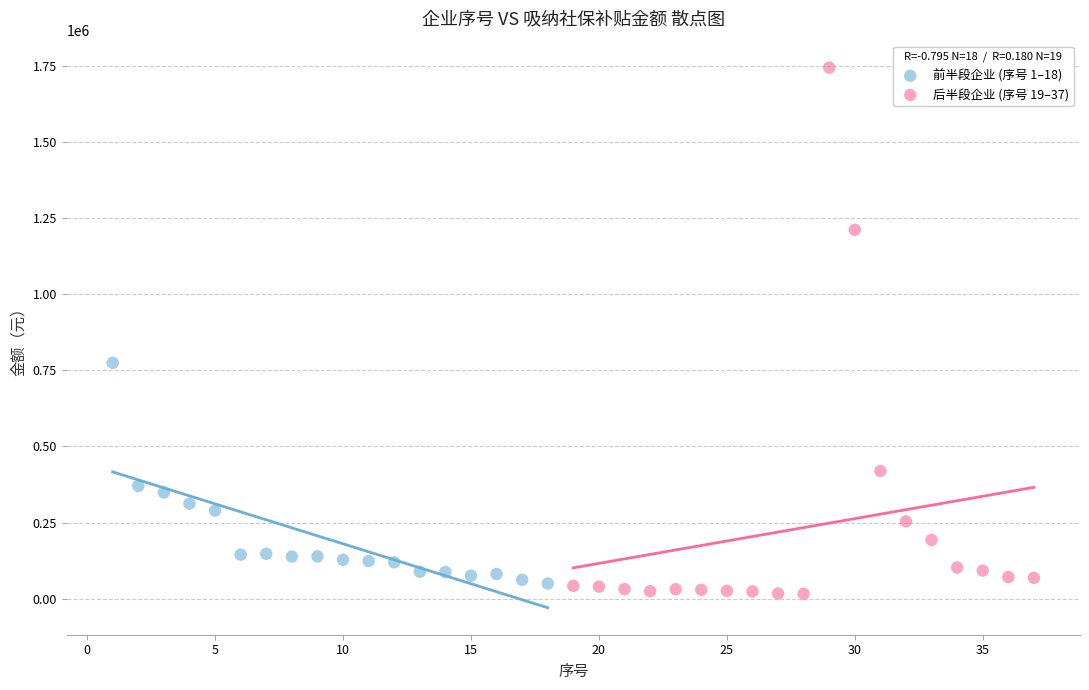

Which series reaches the minimum Y coordinate?

后半段企业 (序号 19–37)